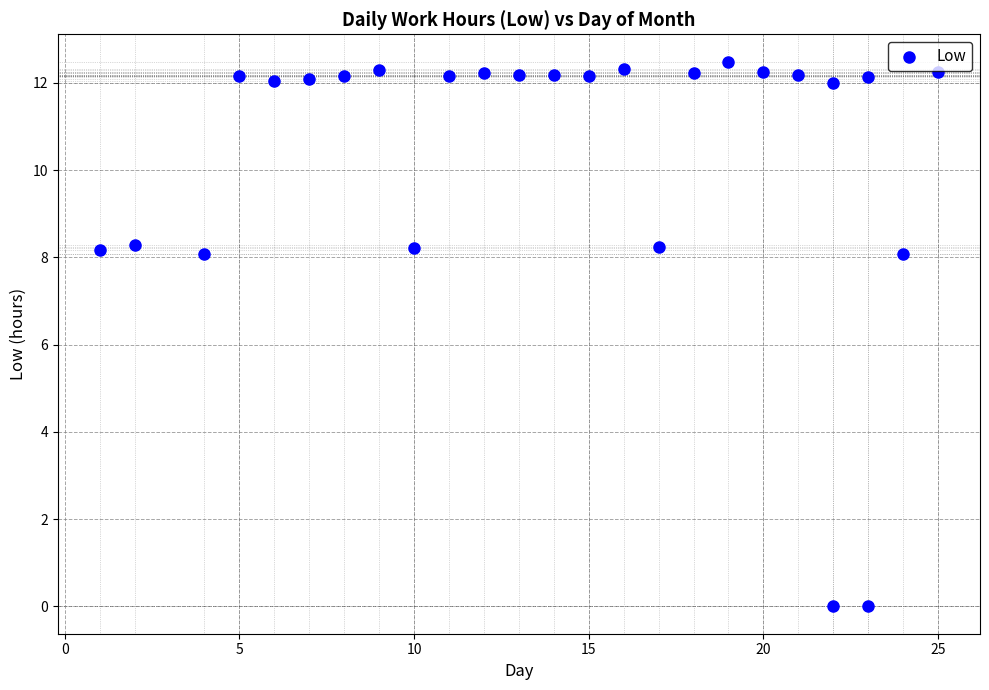

What is the range of X values (max minus min)?

24.0